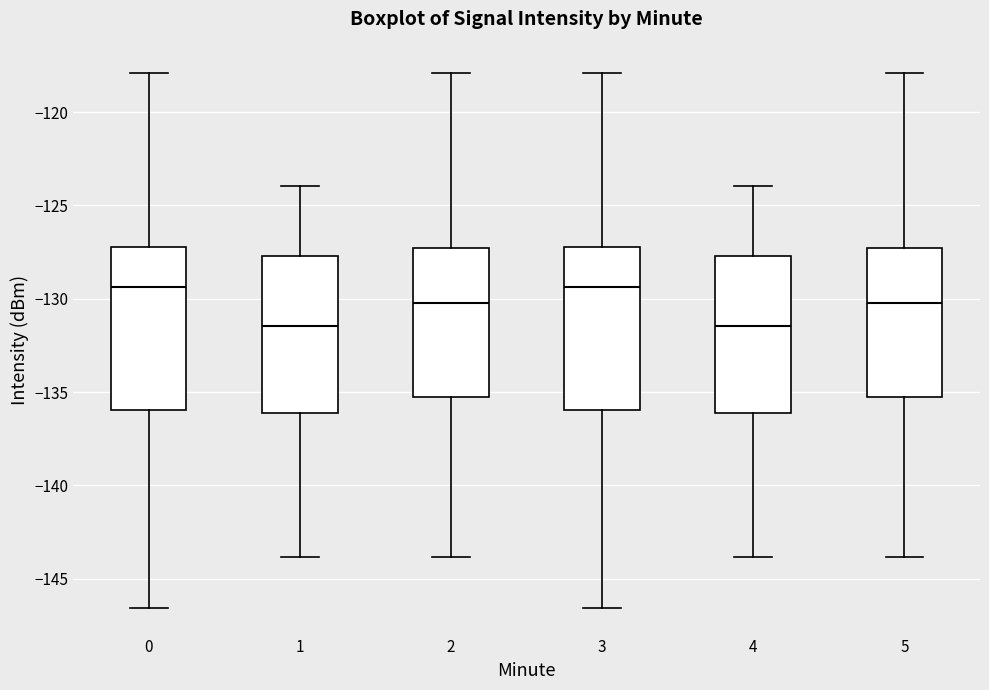

Where is the upper edge of the box at x = 0 on the y-axis? The values are not printed on the chart, so give them approximately, as read against the axis.

-127.0